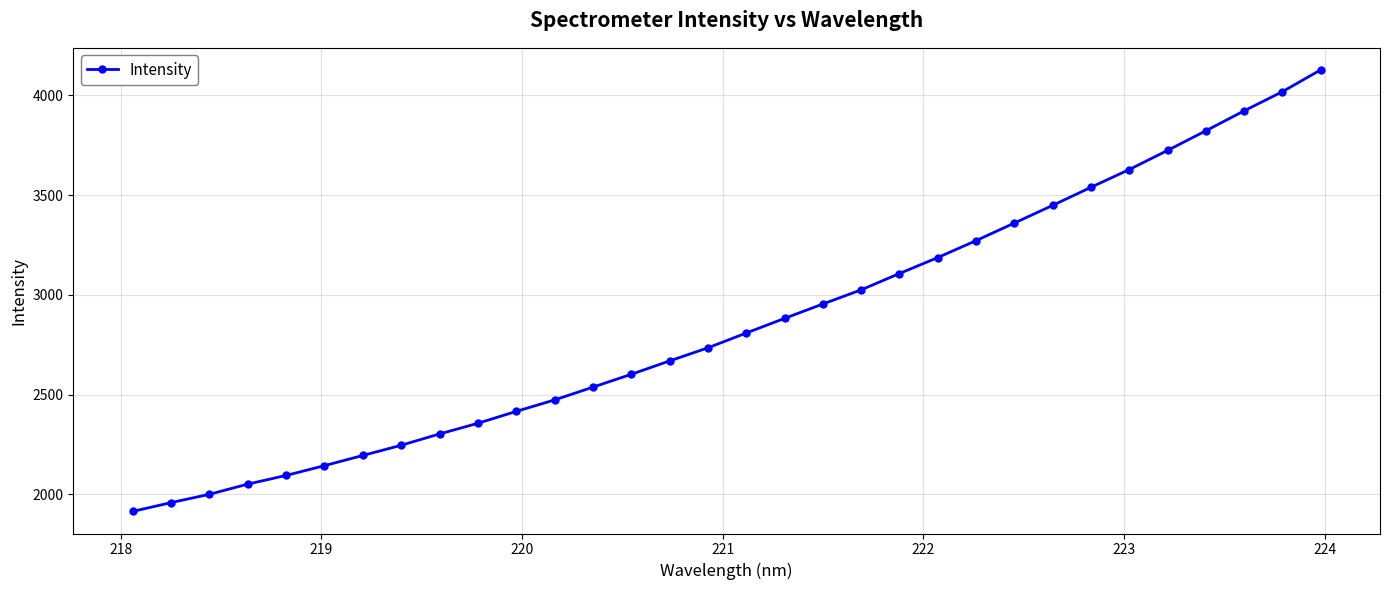

Does the chart have visible grid lines?

Yes